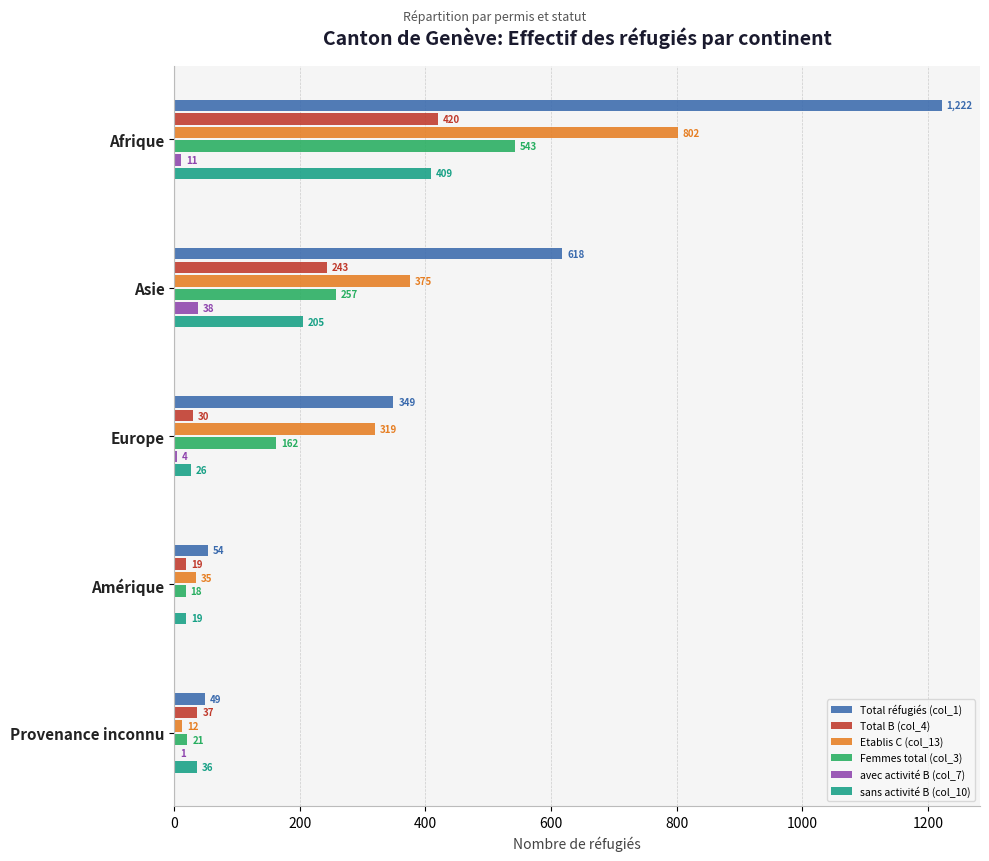

How many categories are shown in the chart?

5